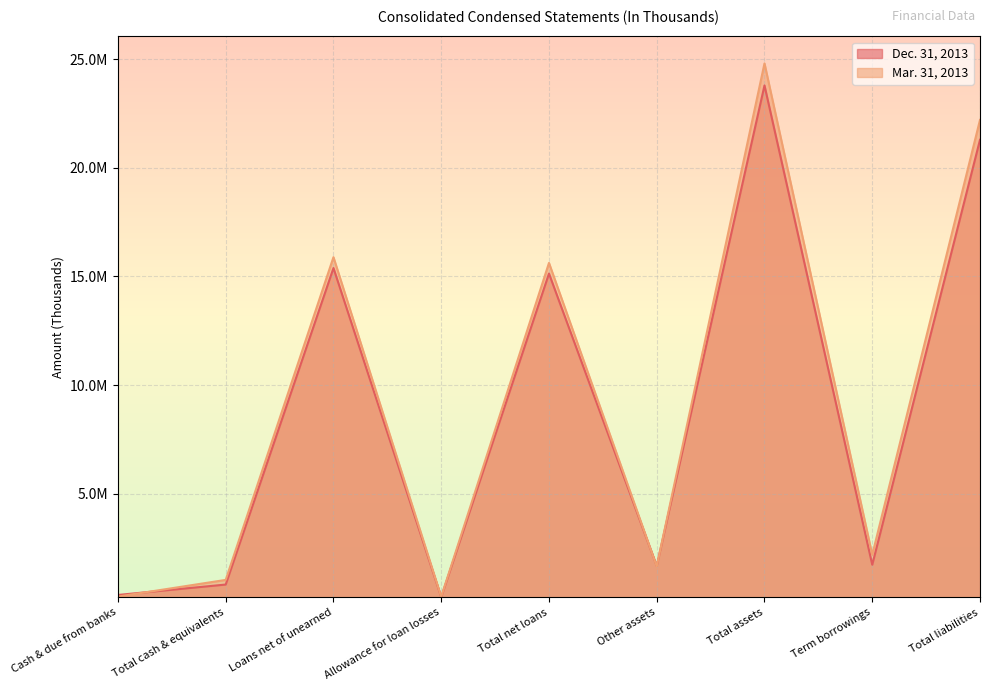

The value of Mar. 31, 2013 at Allowance for loan losses is 58957. True or false?

False